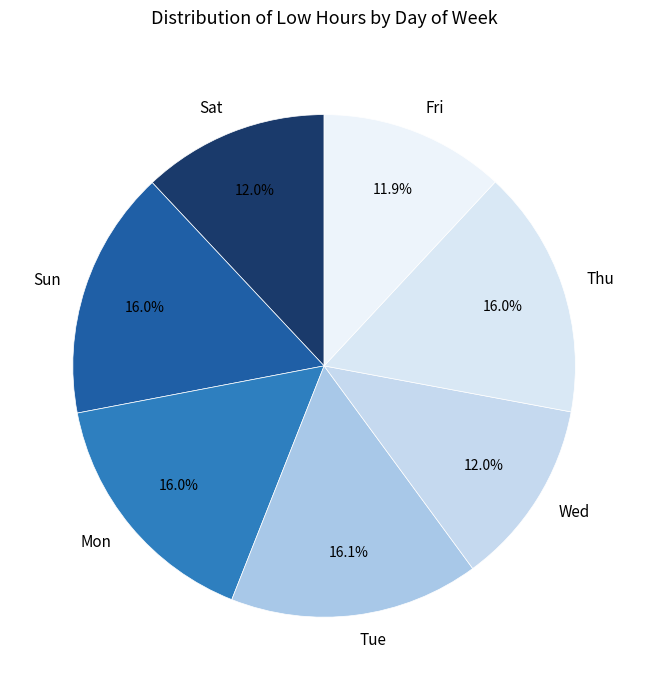

How much of the chart is everything except Thu?

84.0%